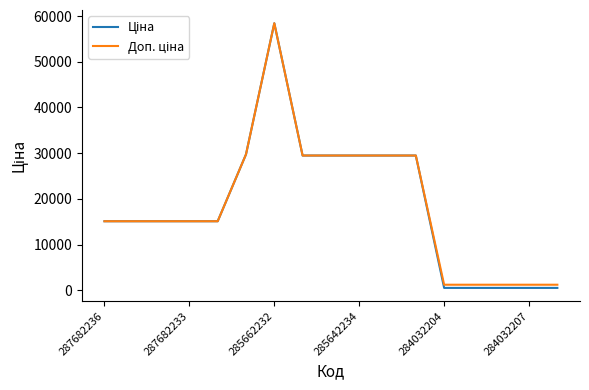

What is the maximum value shown in the chart?

58426.5